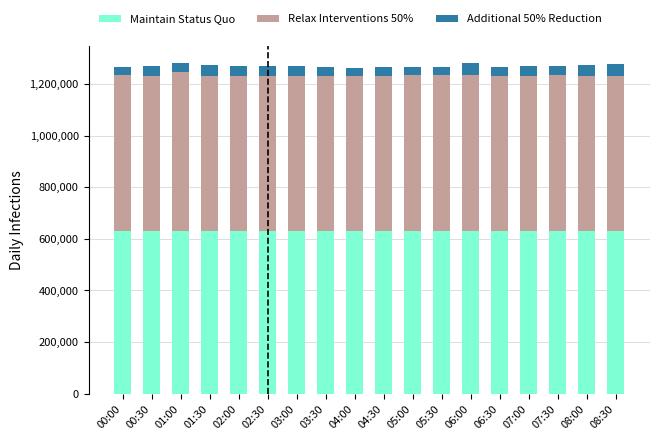

What is the total value across all series at 01:30?

1274025.0